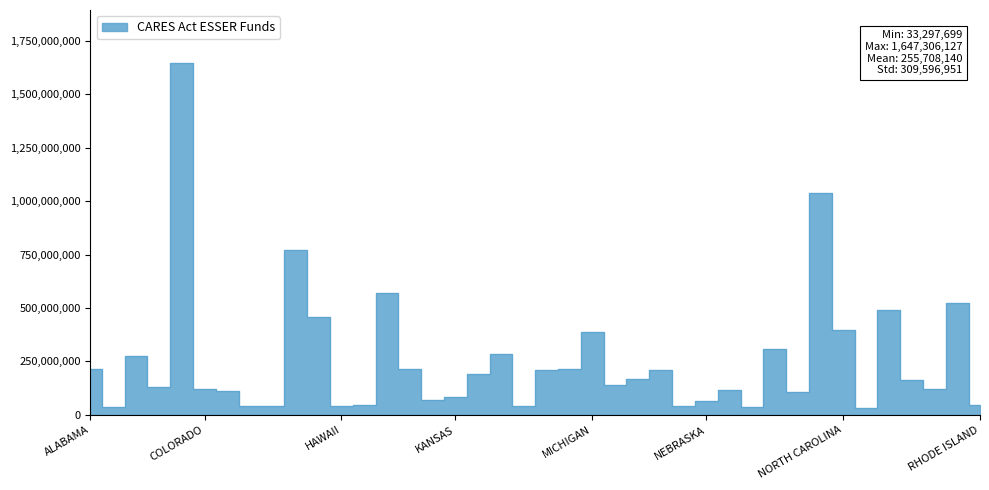

Reading left to right, extract all data points from this chart.

ALABAMA=216947540	ALASKA=38407914	ARIZONA=277422944	ARKANSAS=128758638	CALIFORNIA=1647306127	COLORADO=120993782	CONNECTICUT=111068059	DELAWARE=43492753	DISTRICT OF COLUMBIA=42006354	FLORIDA=770247851	GEORGIA=457169852	HAWAII=43385229	IDAHO=47854695	ILLINOIS=569467218	INDIANA=214472770	IOWA=71625561	KANSAS=84529061	KENTUCKY=193186874	LOUISIANA=286980175	MAINE=43793319	MARYLAND=207834058	MASSACHUSETTS=214894317	MICHIGAN=389796984	MINNESOTA=140137253	MISSISSIPPI=169883002	MISSOURI=208443300	MONTANA=41295230	NEBRASKA=65085085	NEVADA=117185045	NEW HAMPSHIRE=37641372	NEW JERSEY=310371213	NEW MEXICO=108574786	NEW YORK=1037045603	NORTH CAROLINA=396311607	NORTH DAKOTA=33297699	OHIO=489205200	OKLAHOMA=160950476	OREGON=121099019	PENNSYLVANIA=523807198	RHODE ISLAND=46350444